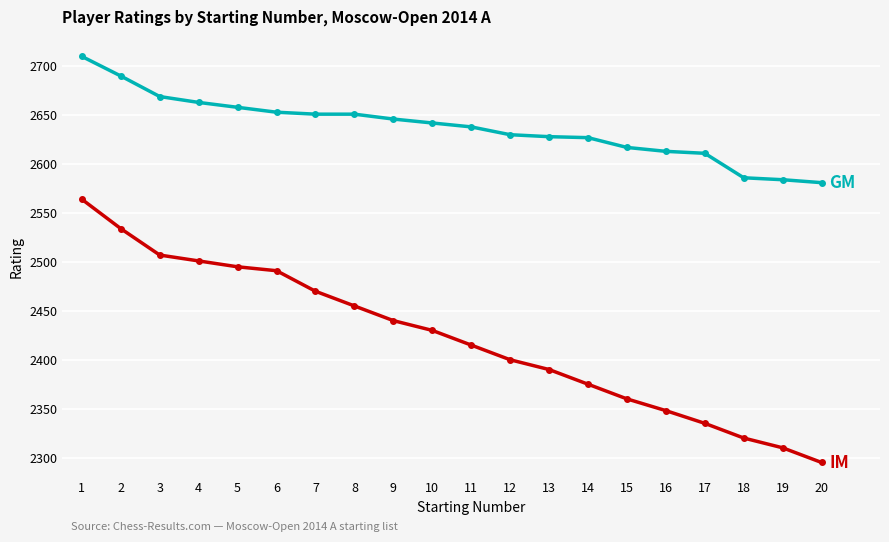

How many data points does each series have?

20